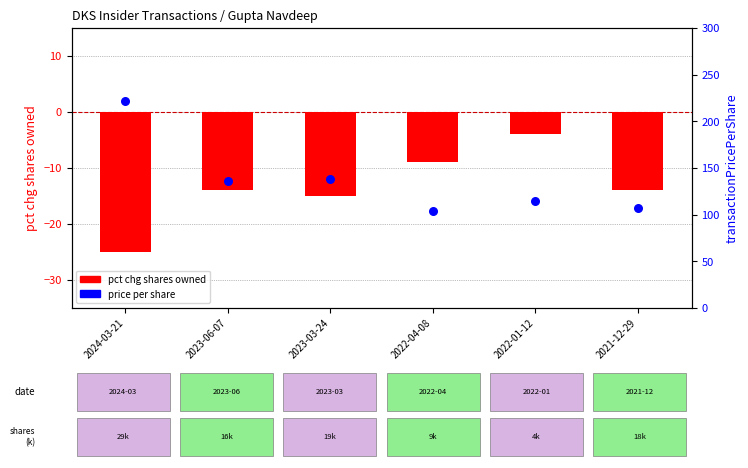

Which series has the widest spread of Y values?

price per share